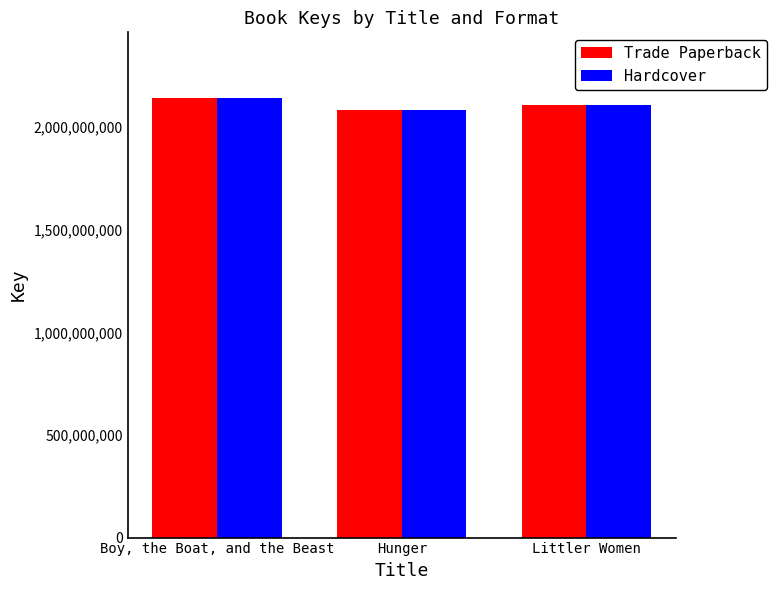

What is the label of the 2nd bar from the right?

Hunger